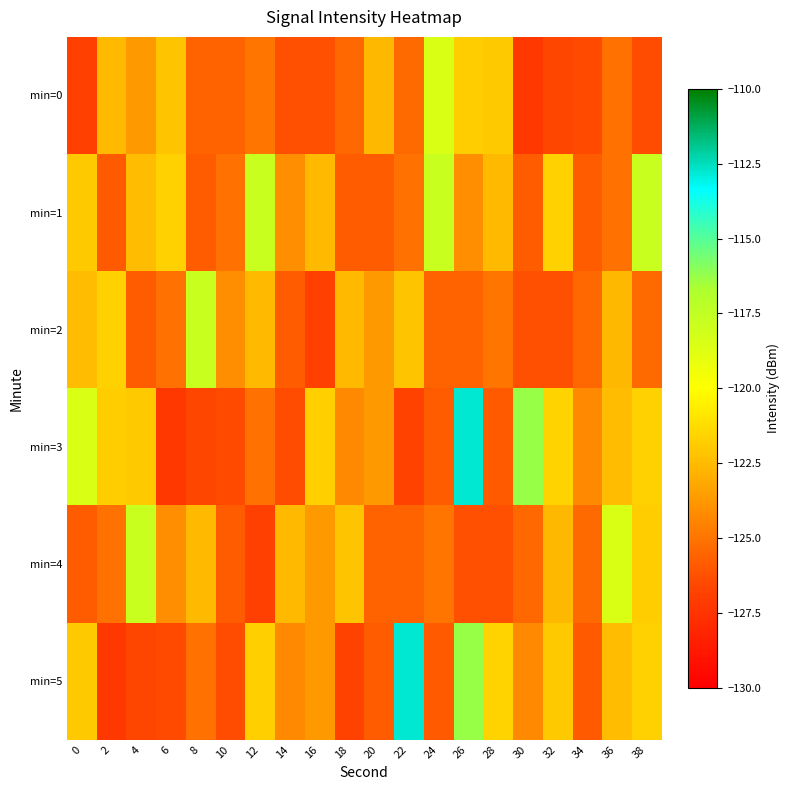

How many categories are shown in the chart?

20